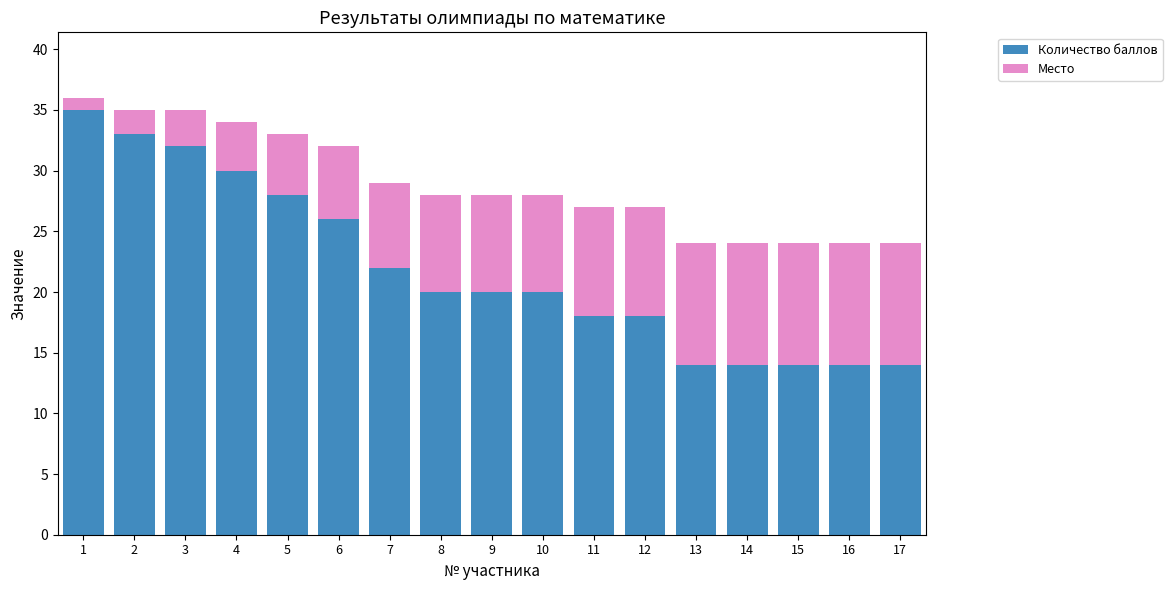

Is it true that Количество баллов equals 14 at 13?

True